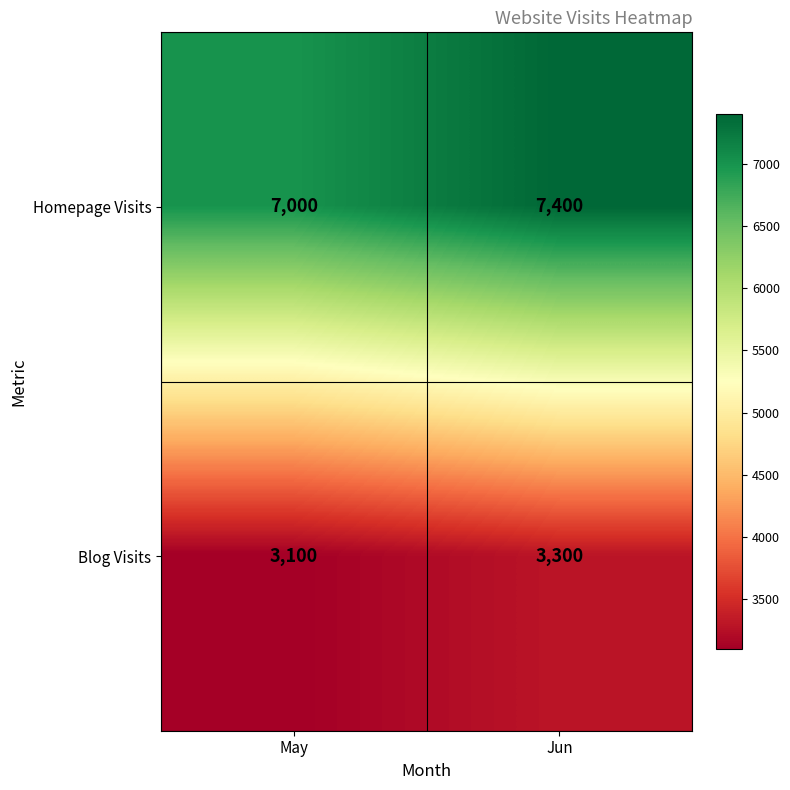

Is it true that Blog Visits equals 3300 at Jun?

True